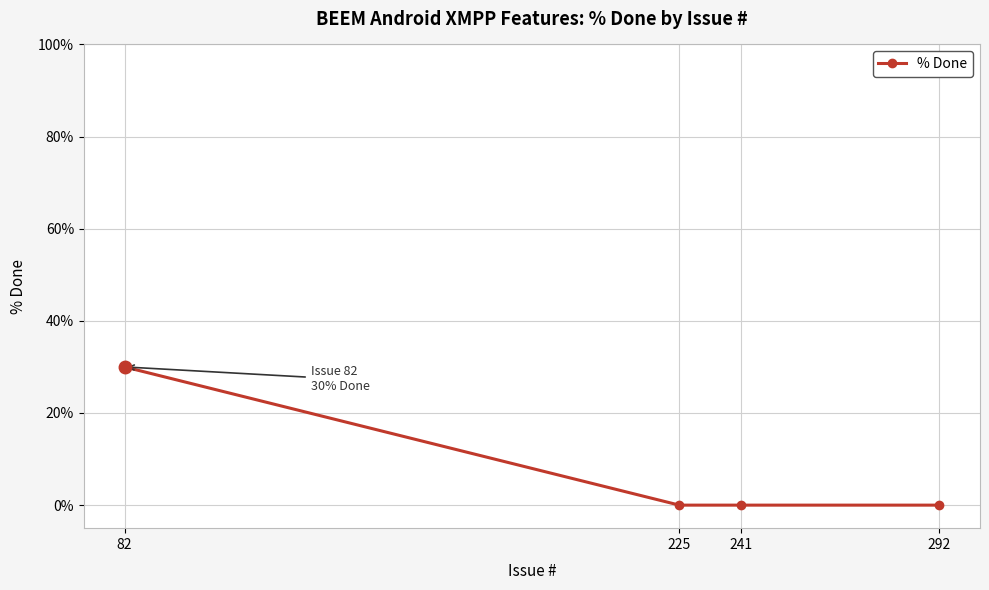

How many data points does each series have?

4